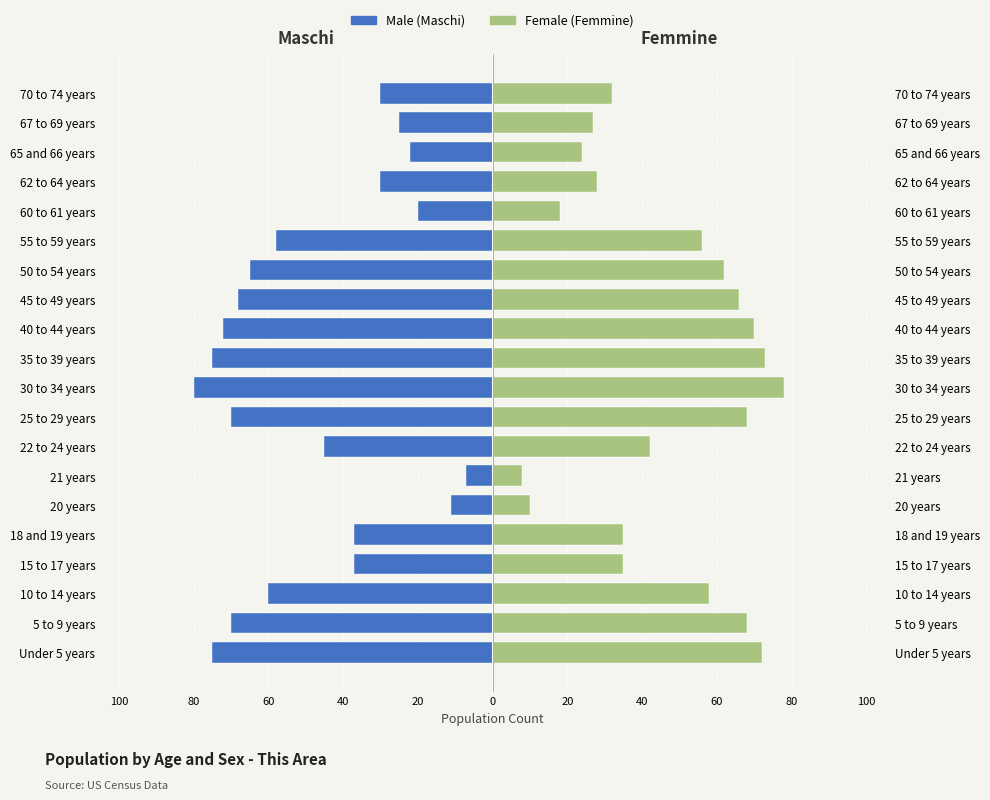

At 40 to 44 years, list the series in order from smallest to largest.

Male, Female